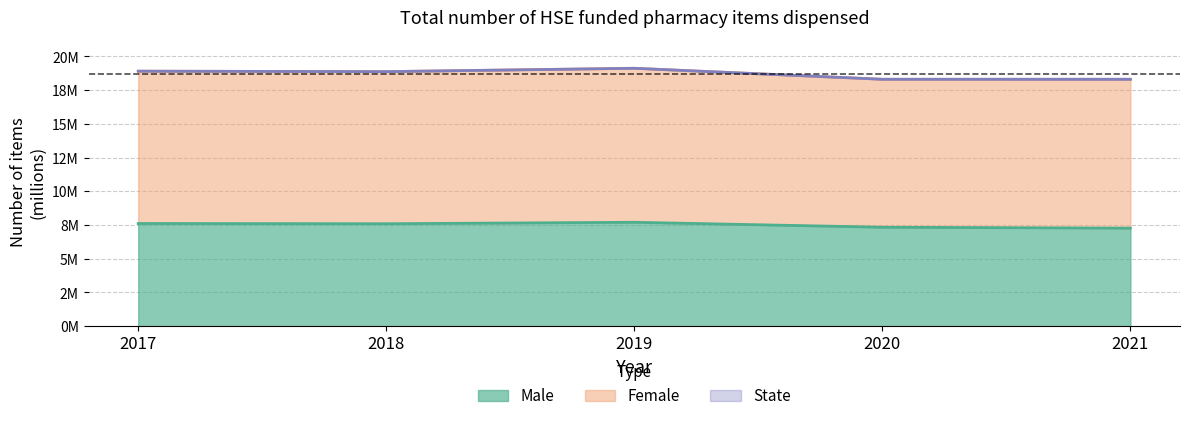

Between 2021 and 2019, which is larger?

2019